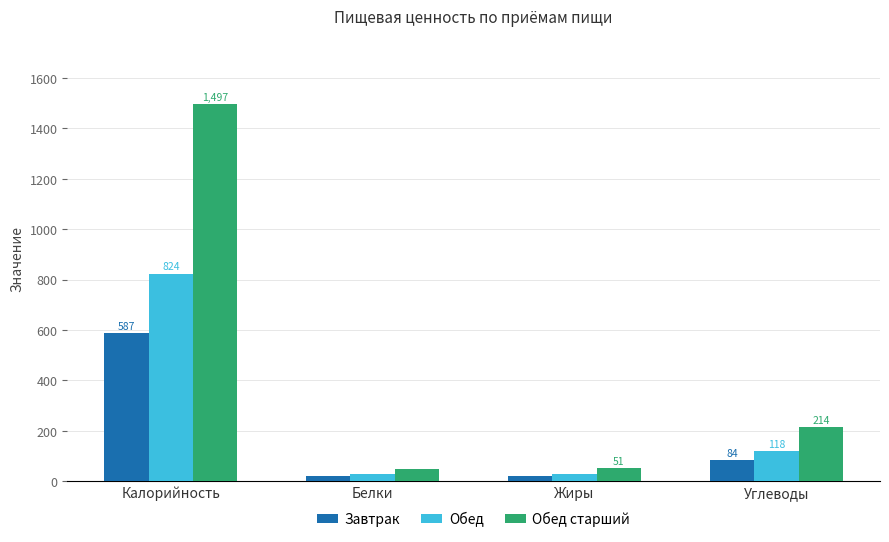

What is the maximum value shown in the chart?

1497.0